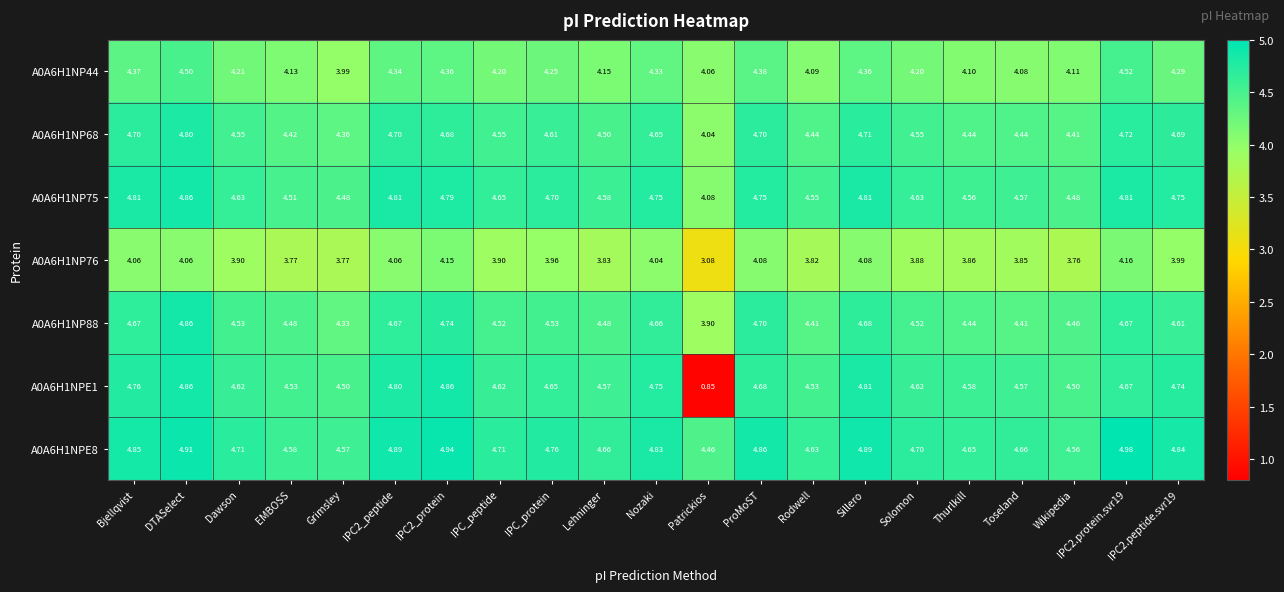

At which label does A0A6H1NP88 first exceed 4?

Bjellqvist